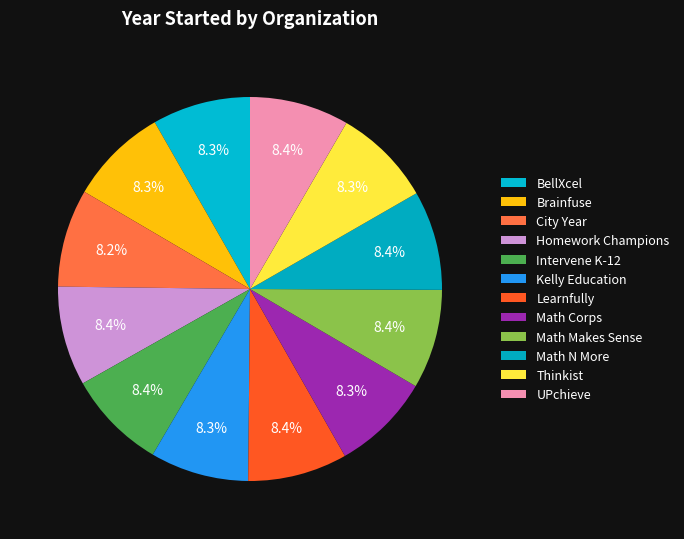

To the nearest percent, what is the average slice percentage?

8%